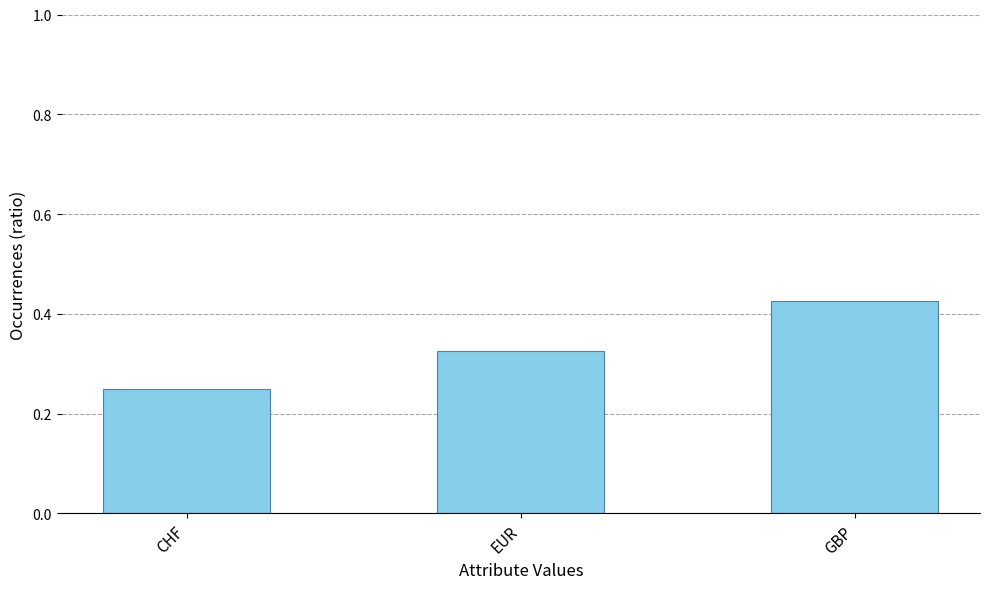

The value at CHF is 0.1. True or false?

False